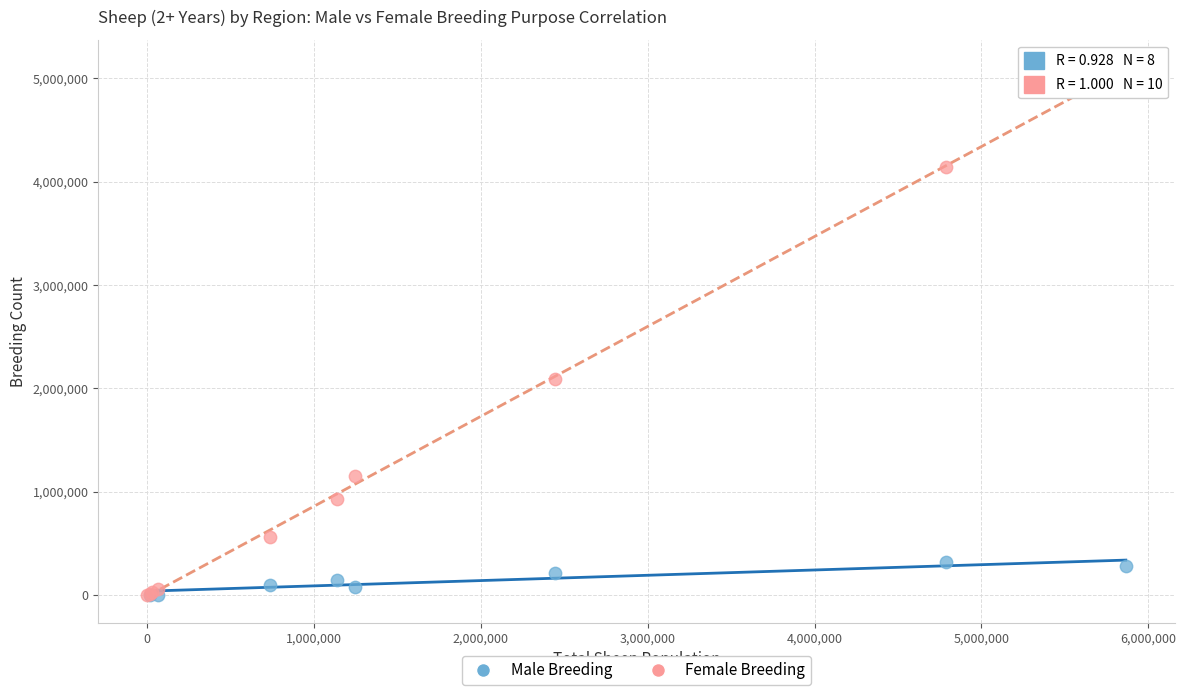

Which series reaches the maximum Y coordinate?

Female Breeding